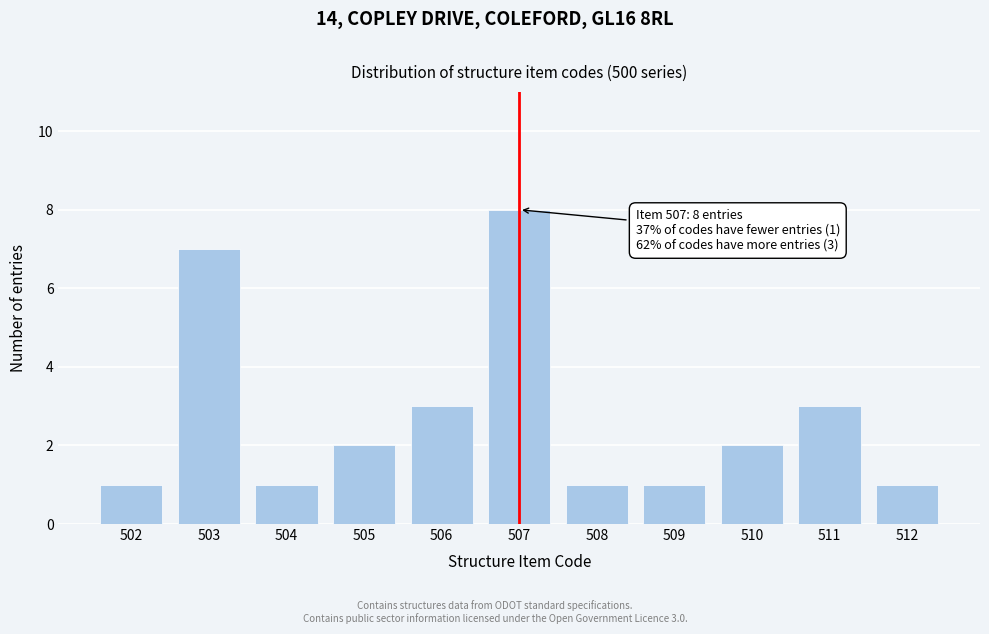

Reading left to right, extract all data points from this chart.

1	7	1	2	3	8	1	1	2	3	1